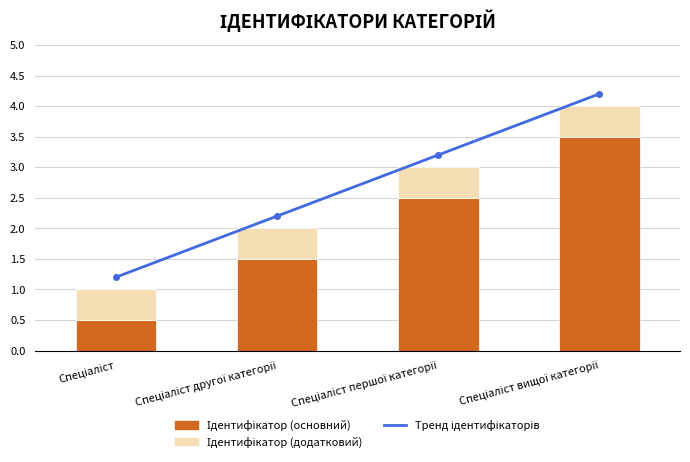

At which label does Ідентифікатор (основний) reach its minimum?

Спеціаліст